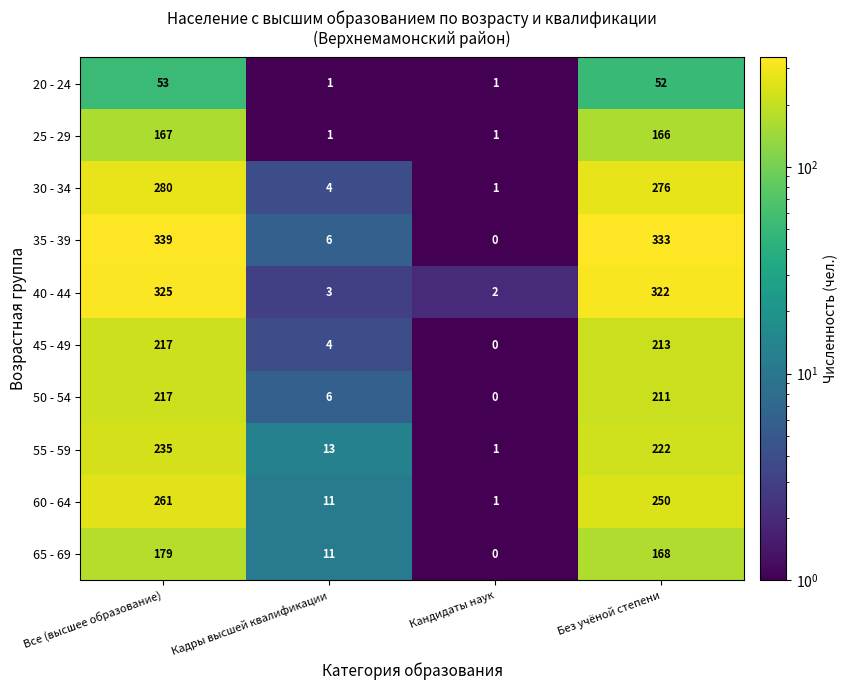

What is the average value of the 60 - 64 series?

131